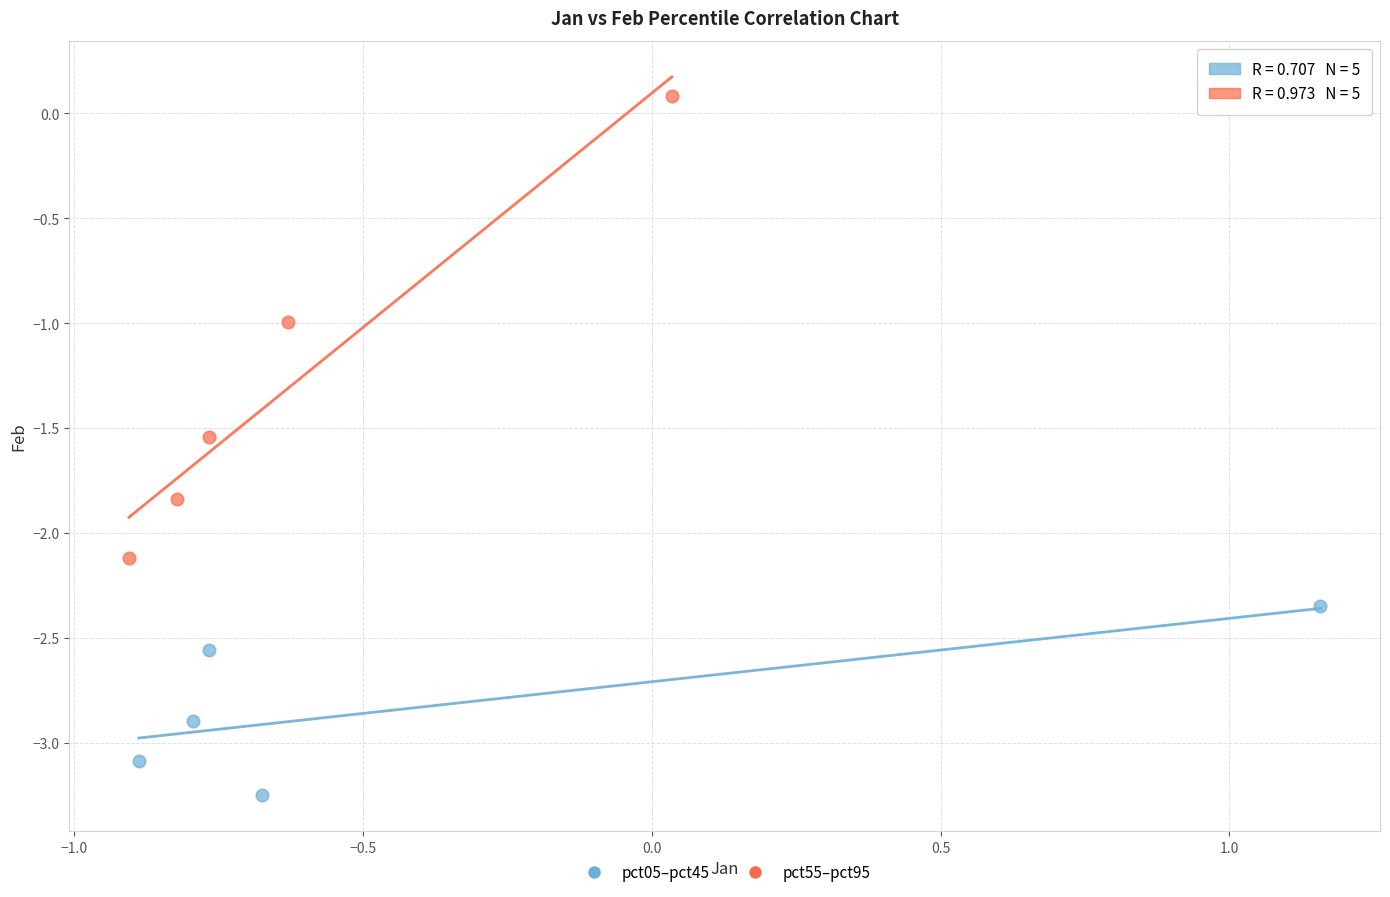

Which series has the widest spread of Y values?

pct55–pct95